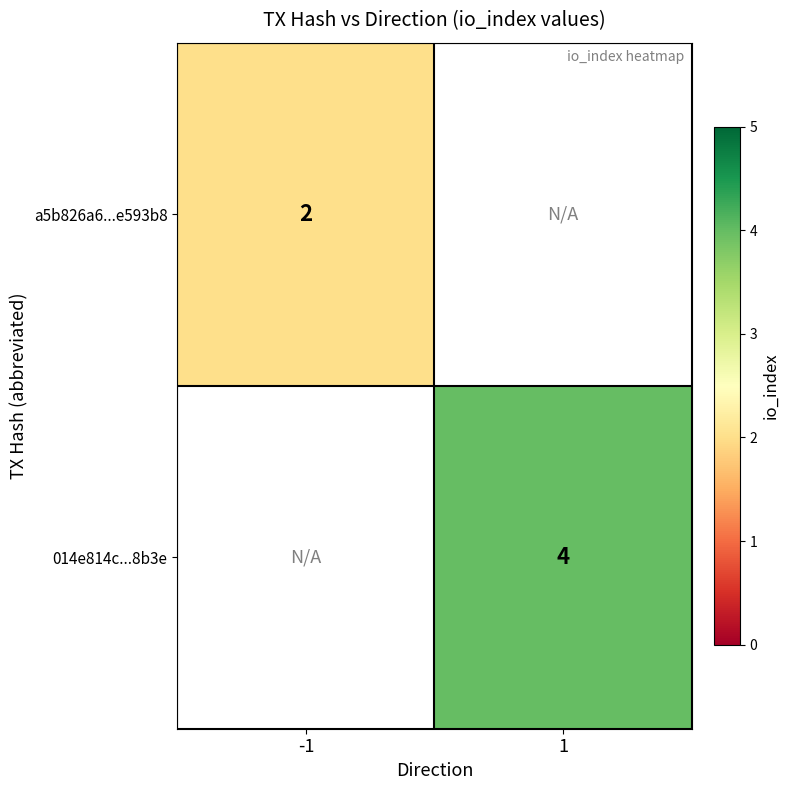

What is the smallest value displayed?

2.0